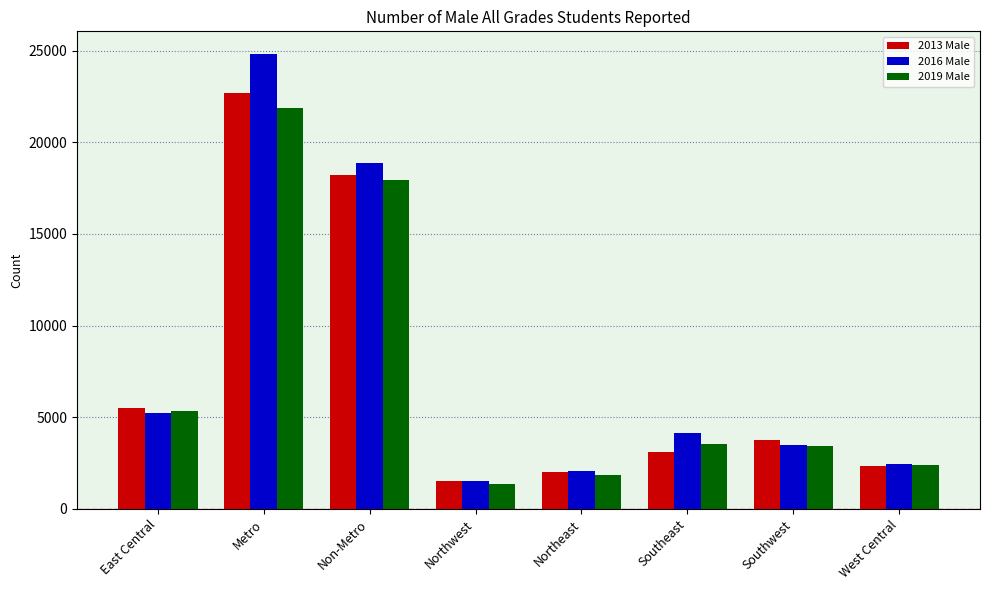

The 2013 Male series shows 2587 at Southwest. True or false?

False